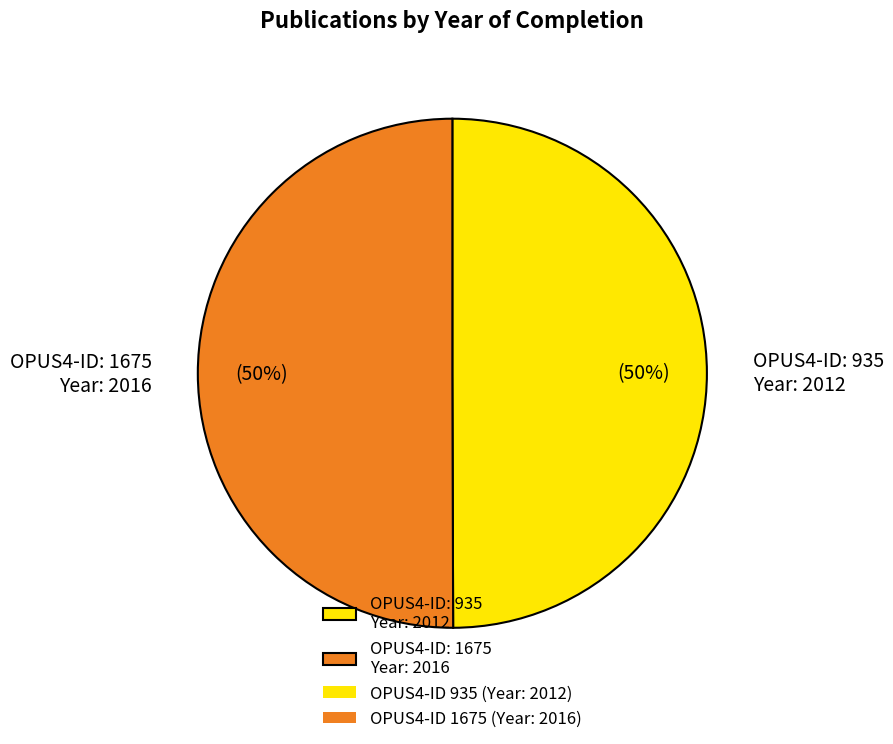

Combined, do OPUS4-ID: 1675 Year: 2016 and OPUS4-ID: 935 Year: 2012 account for over 50%?

Yes